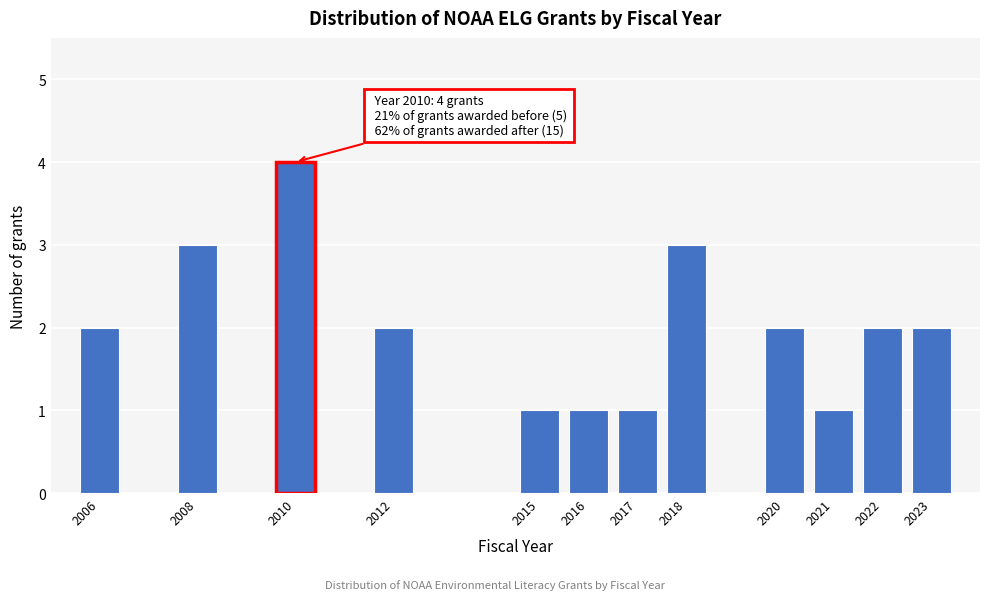

Reading left to right, list all the values displayed in this chart.

2006=2	2008=3	2010=4	2012=2	2015=1	2016=1	2017=1	2018=3	2020=2	2021=1	2022=2	2023=2